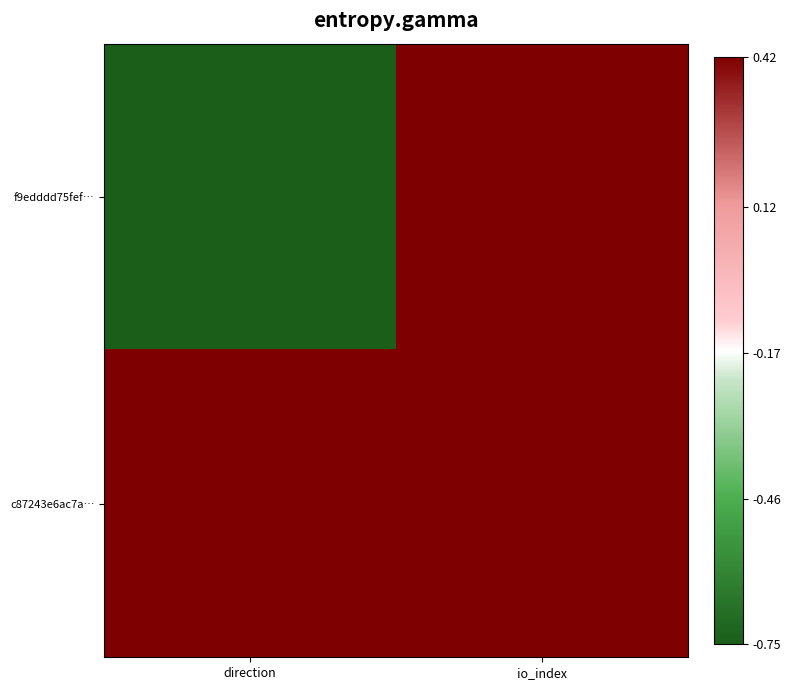

What is the difference between the highest and lowest values at io_index?

1